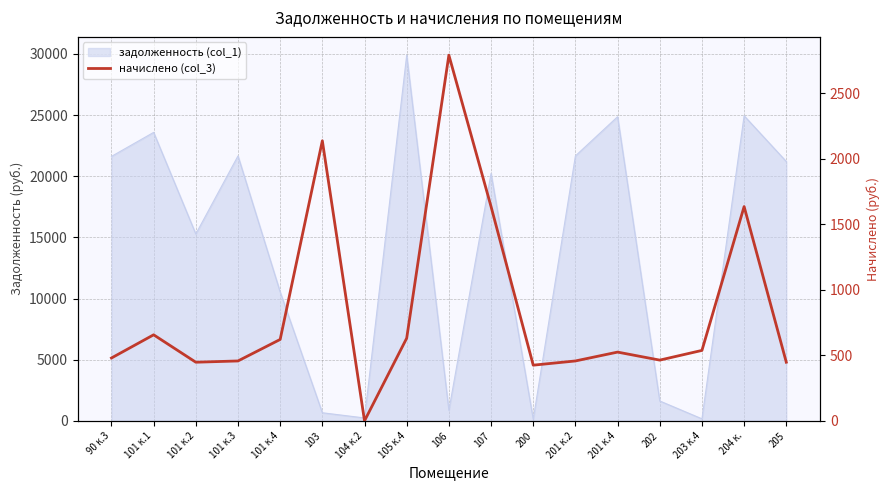

True or false: the data shows 463.5 at 202.

True